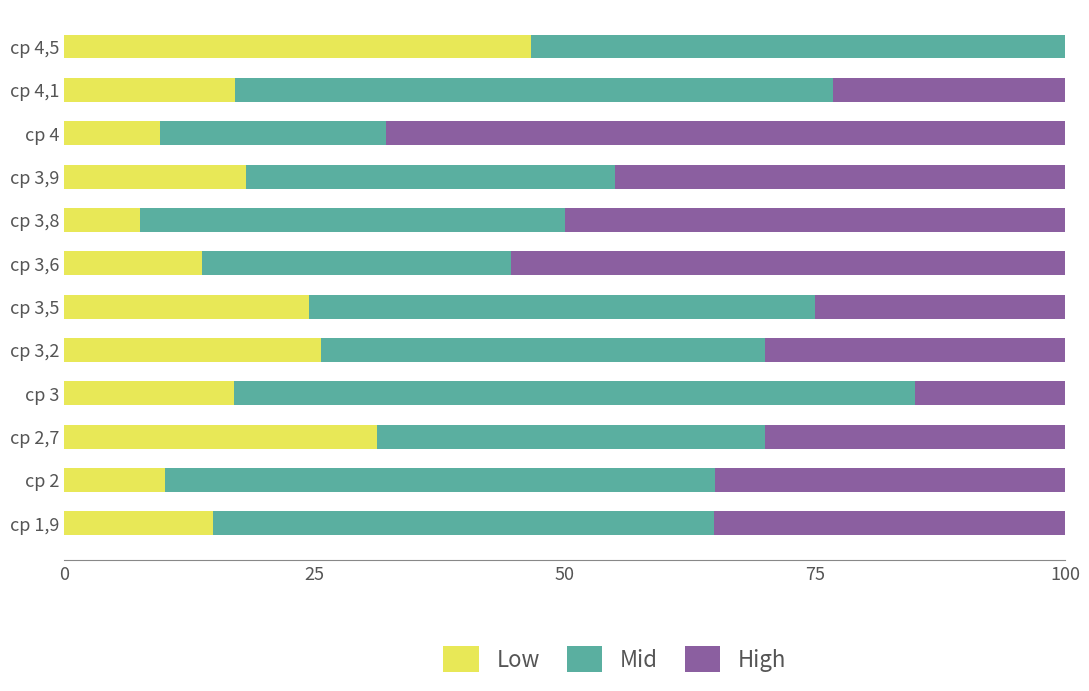

Where is Low nearest to the value 27?

ср 3,2